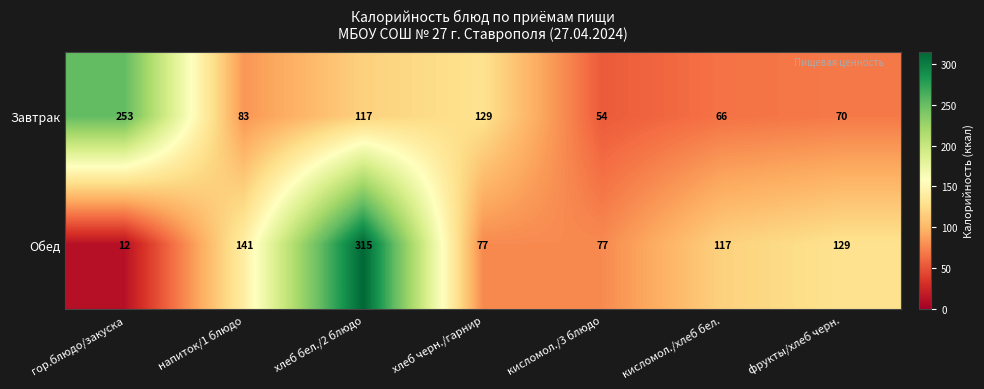

Reading left to right, list all the values displayed in this chart.

Завтрак: 253	83	117	129	54	66	70
Обед: 12	141	315	77	77	117	129